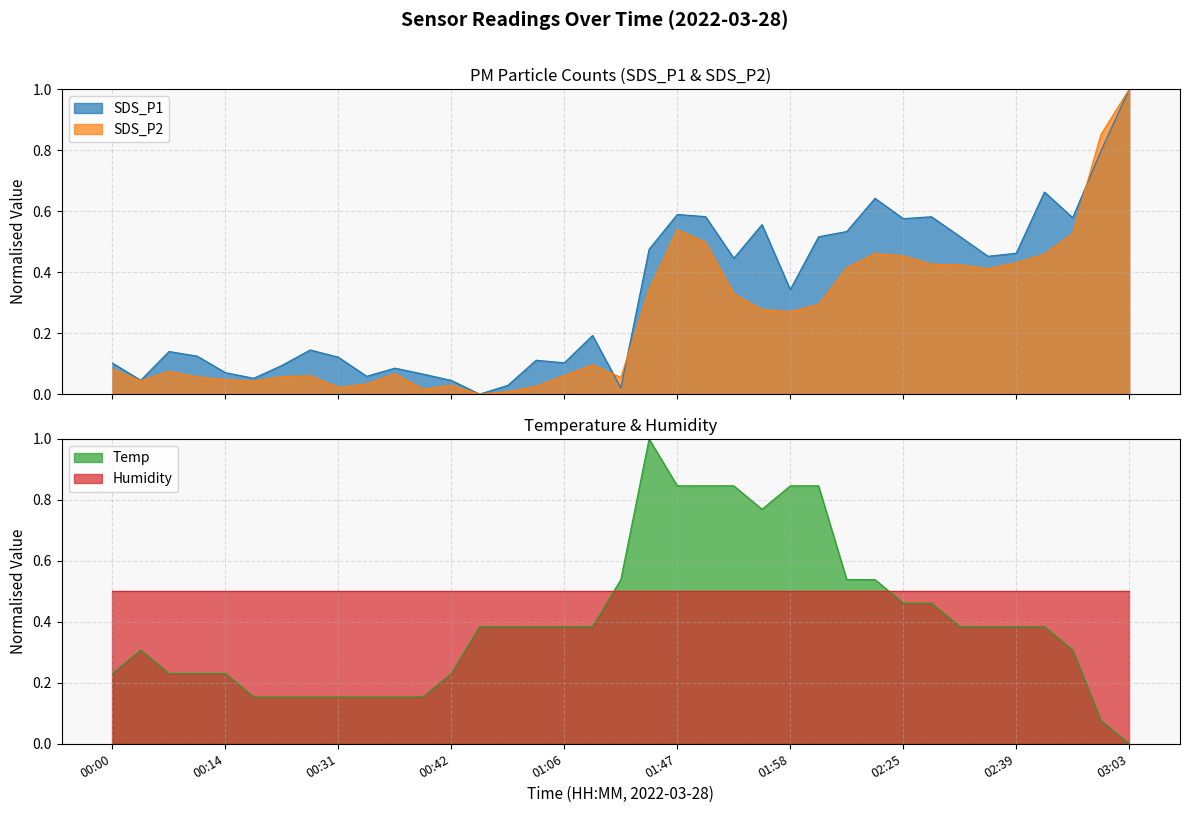

What is the highest value of the SDS_P1 series?

1.0